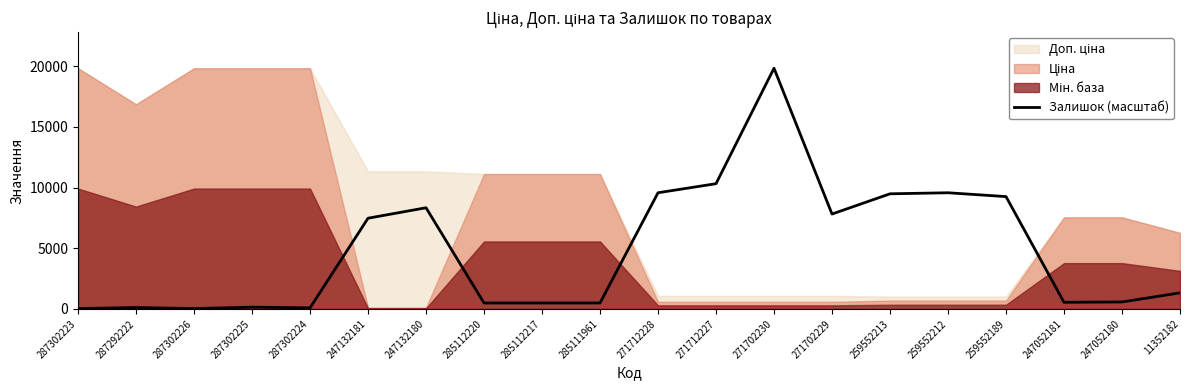

At which label is the value closest to 9929?

271712228